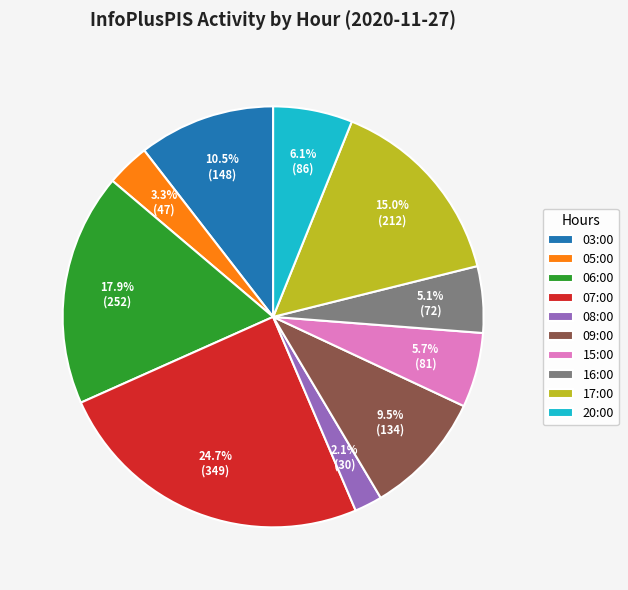

To the nearest percent, what portion does 15:00 represent?

6%